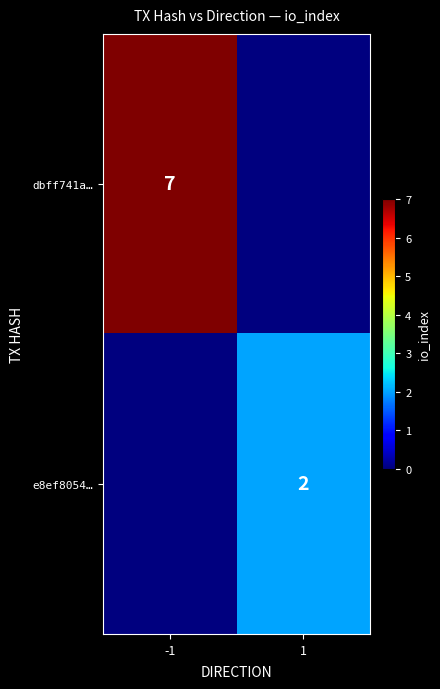

The value of dbff741a… at -1 is 7. True or false?

True